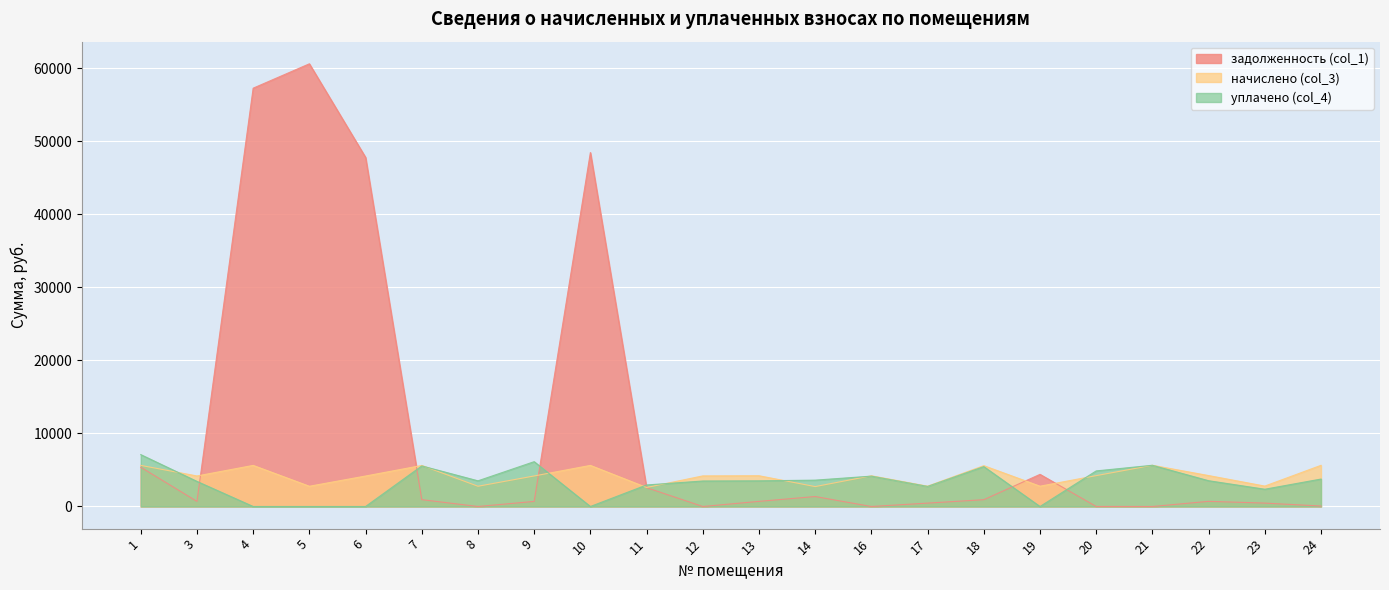

True or false: задолженность (col_1) has more than 1 interior local peaks.

True